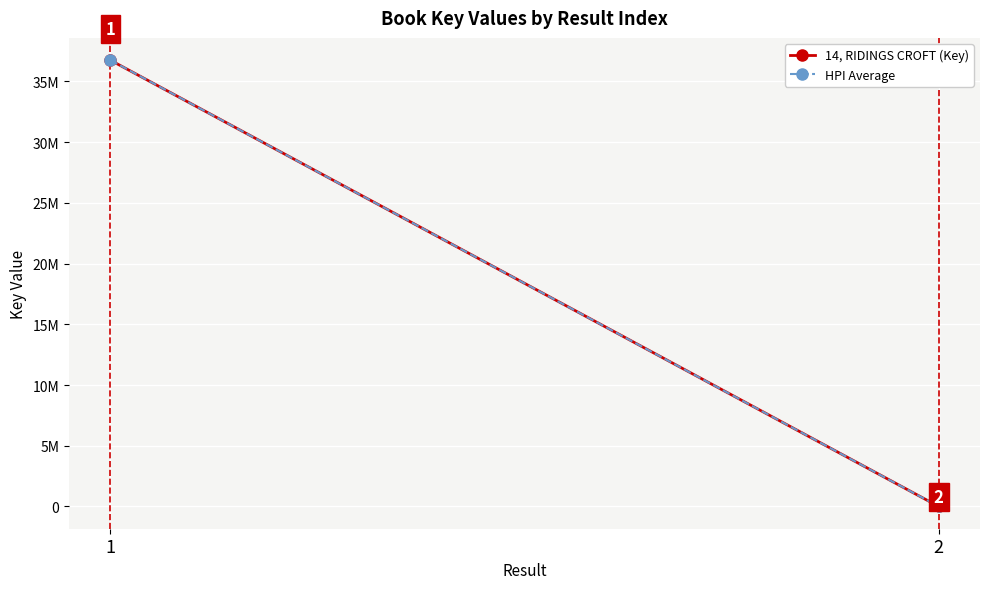

At how many categories does at least one series exceed 3532366?

1